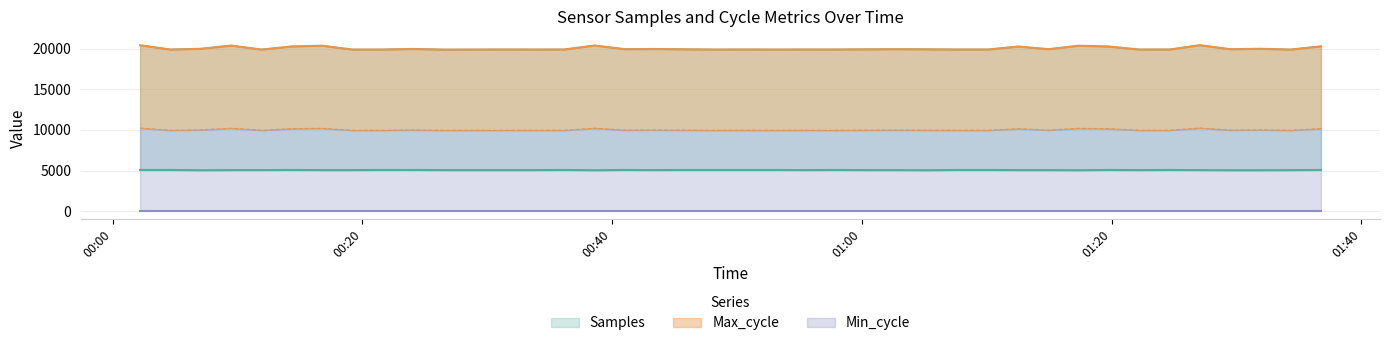

How many interior local valleys does the Samples series have?

11